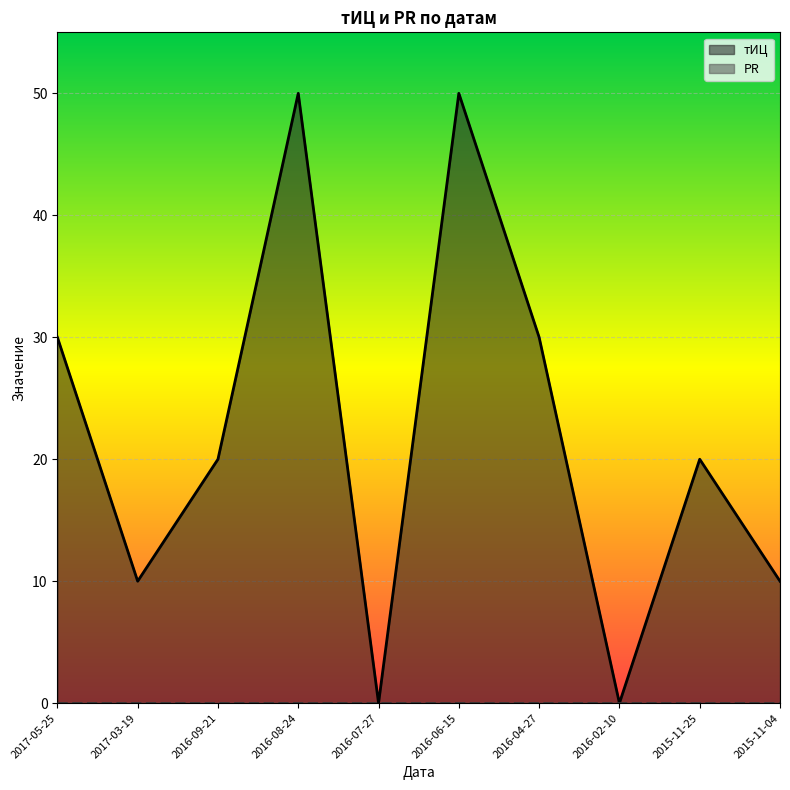

What is the approximate value at 2016-04-27, to the nearest 5?

30